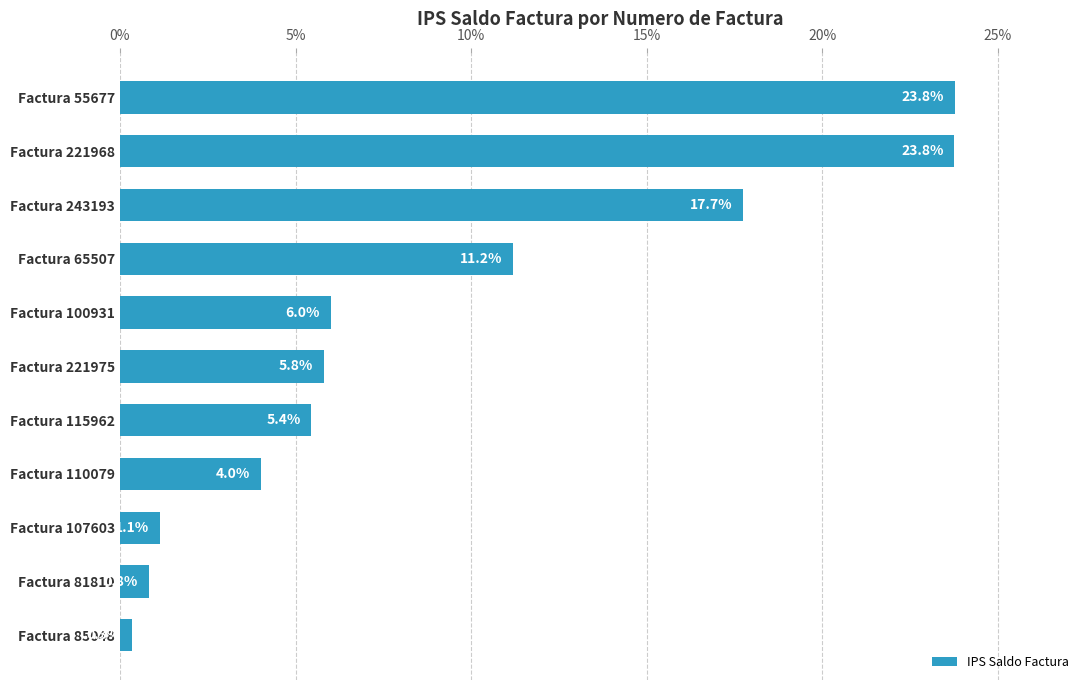

How many values are below 5?

4